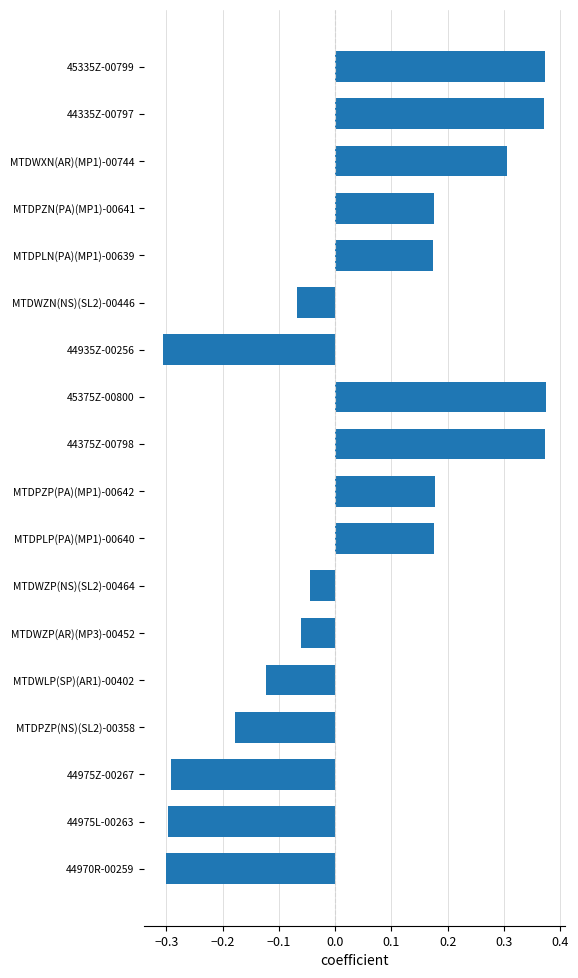

Is it true that the value at MTDPZP(PA)(MP1)-00642 is 0.1?

False